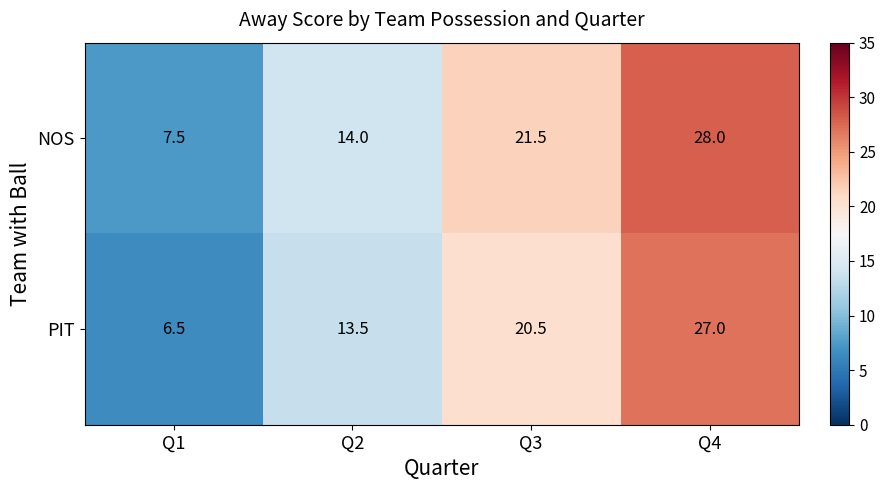

Which series has the largest total across all categories?

NOS